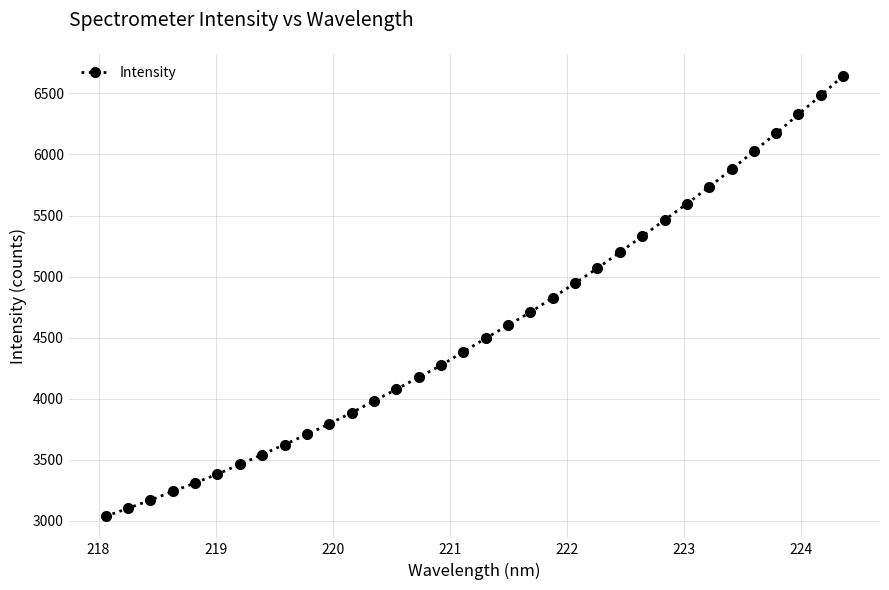

What is the value of the 12th point from the left?

3883.8